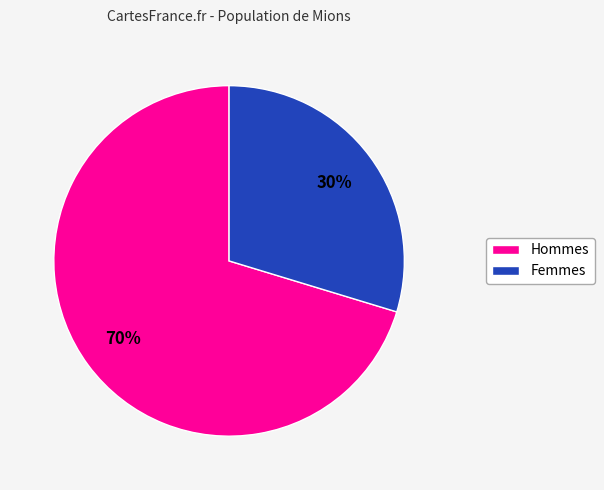

Does any single category account for the majority?

Yes